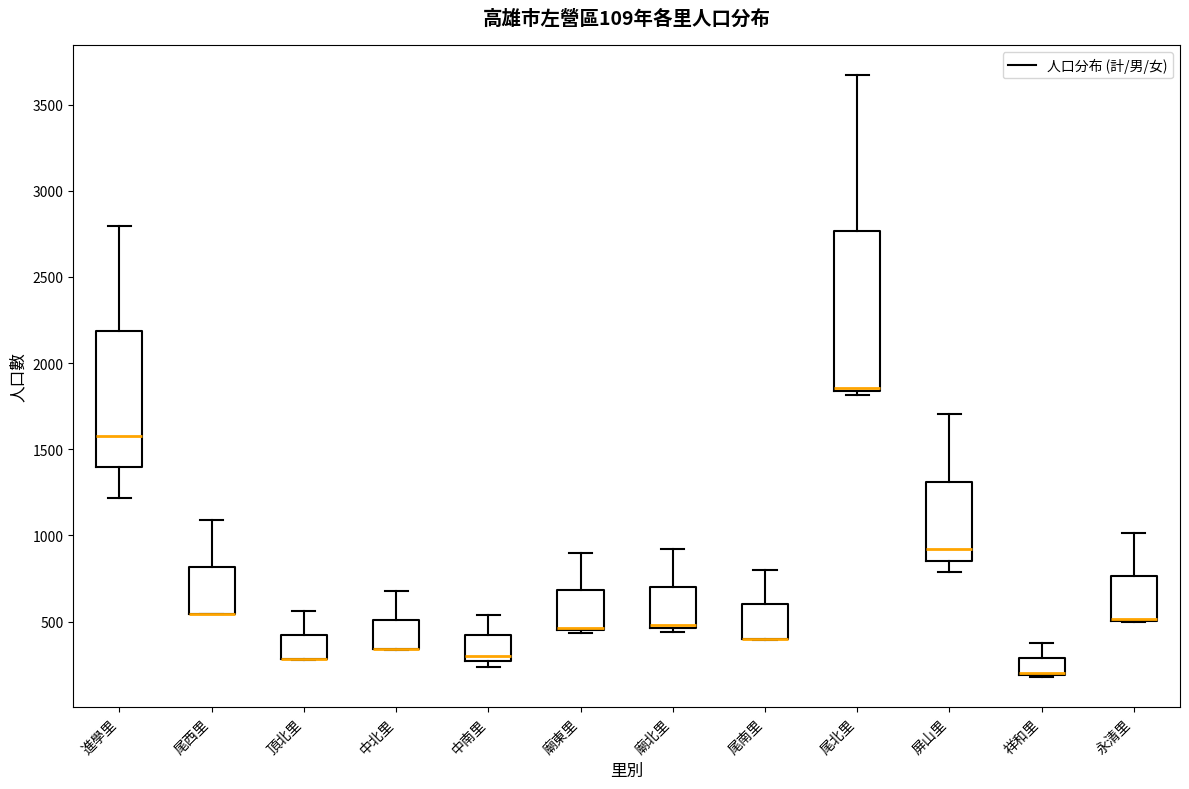

Comparing the boxes themselves (not the whiskers), which one is the tallest?

尾北里